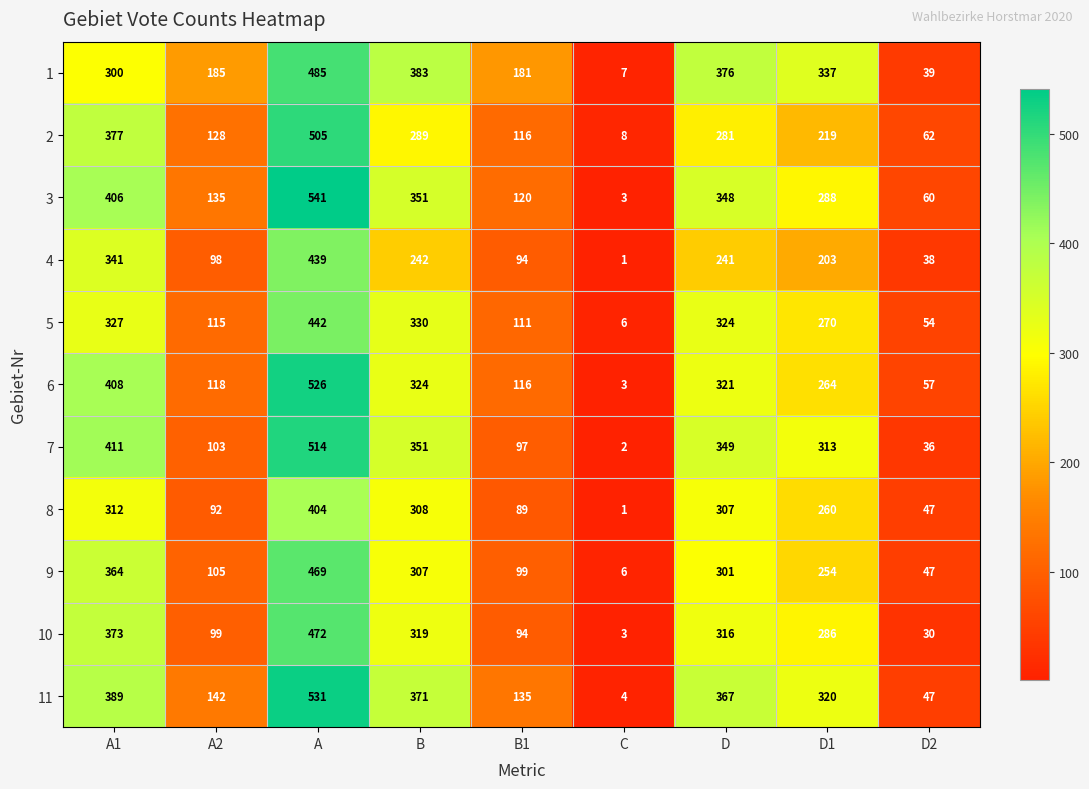

Rank the series by their maximum value, from lowest to highest.

8, 4, 5, 9, 10, 1, 2, 7, 6, 11, 3